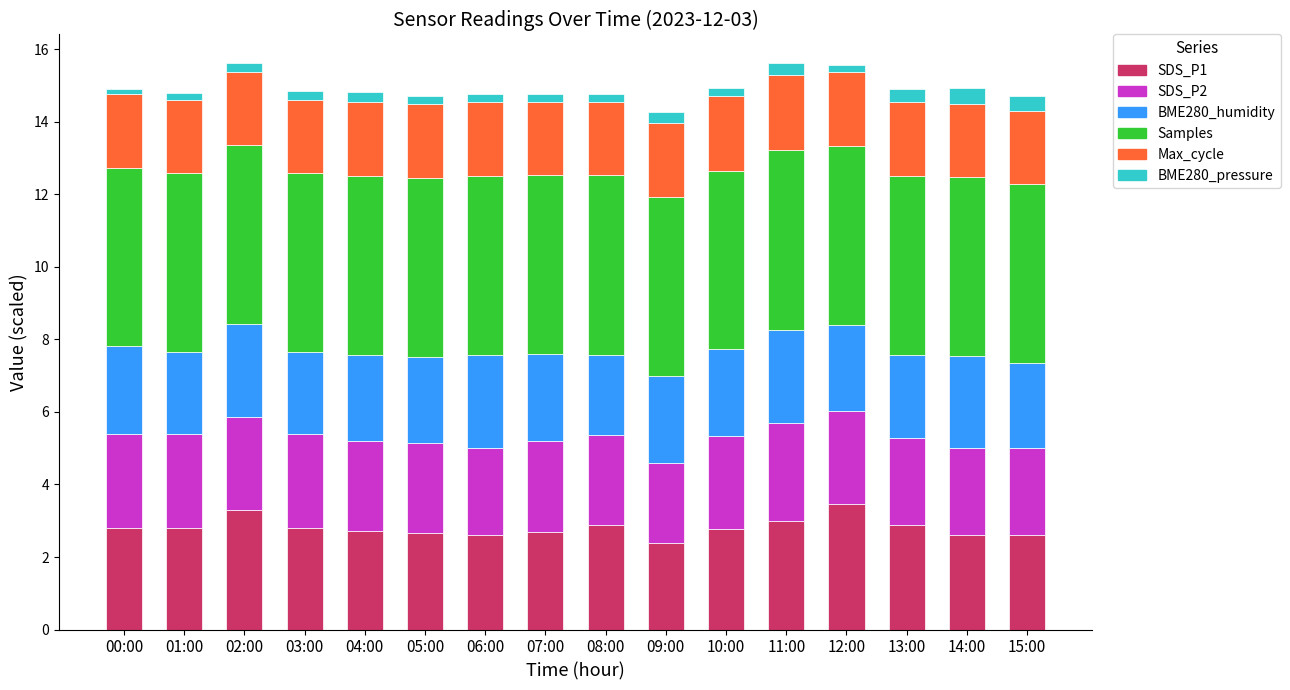

What is the maximum value for SDS_P1?

3.5